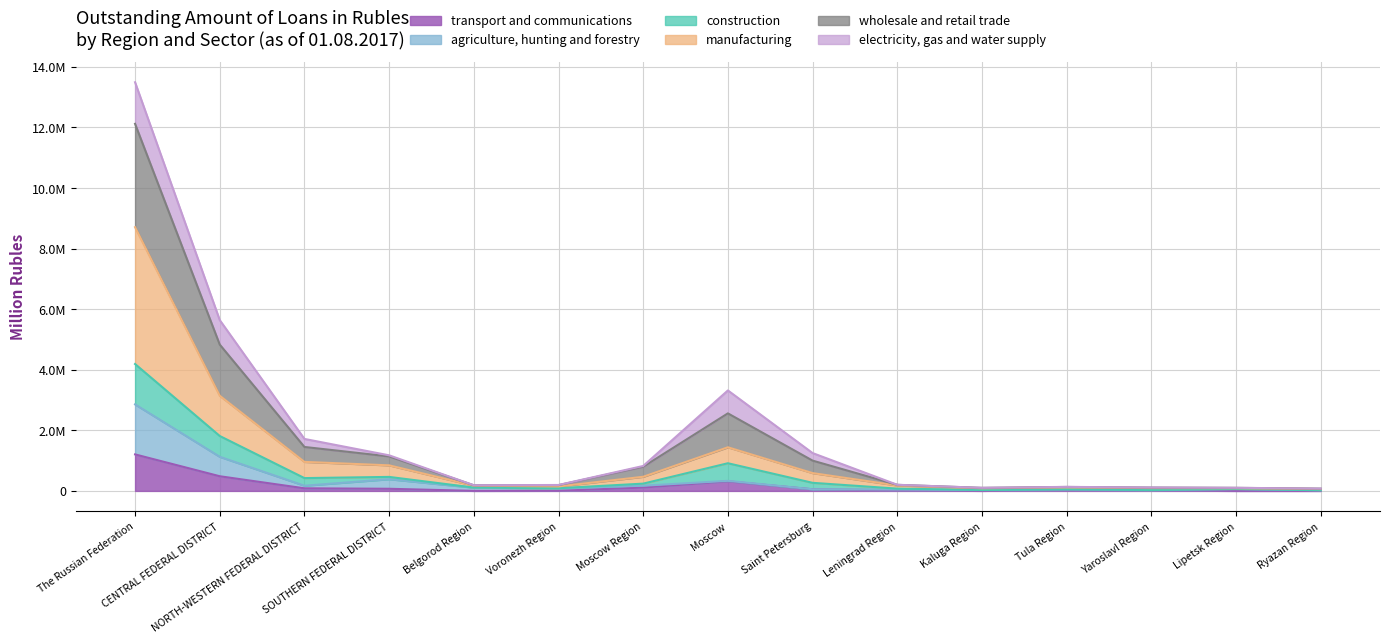

Which category has the lowest value across all series?

Ryazan Region